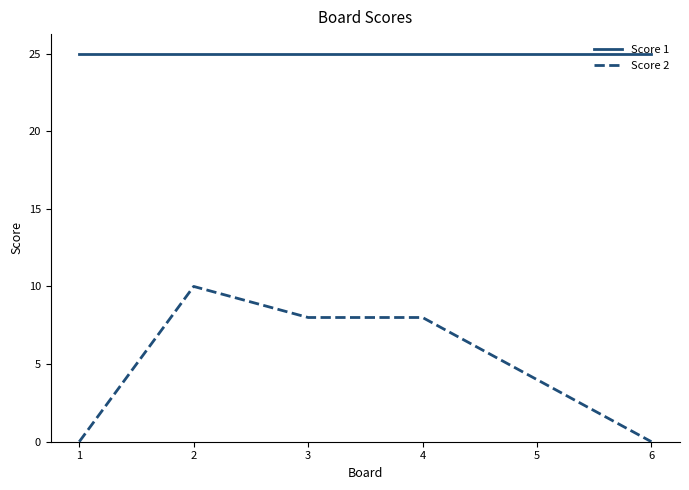

At 4, list the series in order from largest to smallest.

Score 1, Score 2